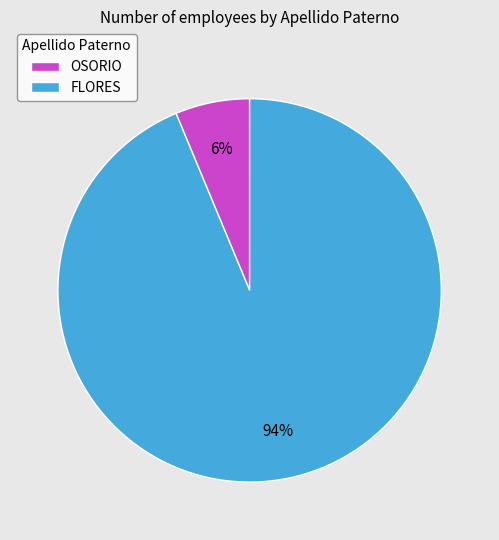

Is there a majority slice in this chart?

Yes